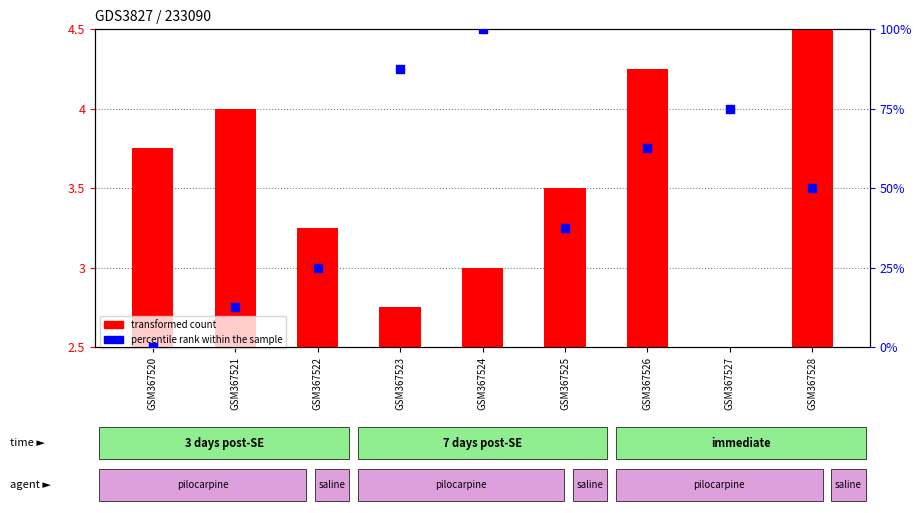

Which series reaches the minimum Y coordinate?

percentile rank within the sample